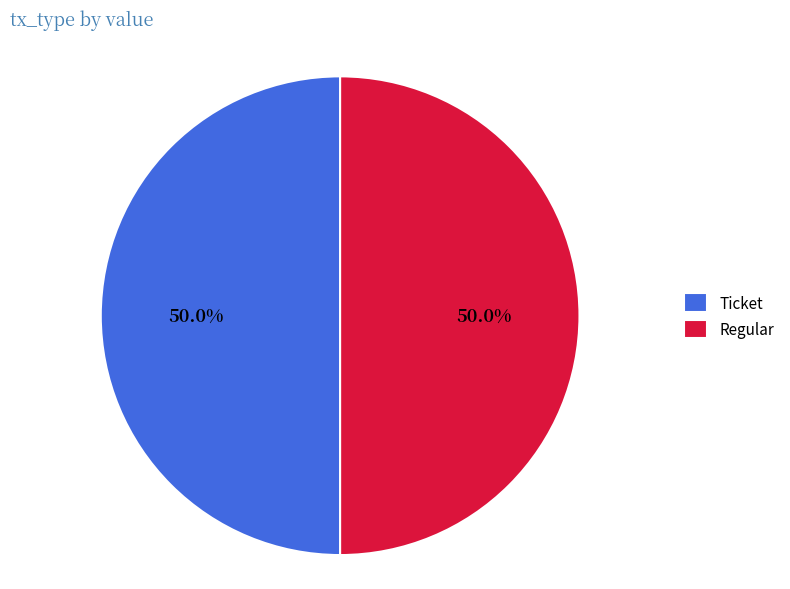

What is the total percentage of Regular and Ticket?

100.0%